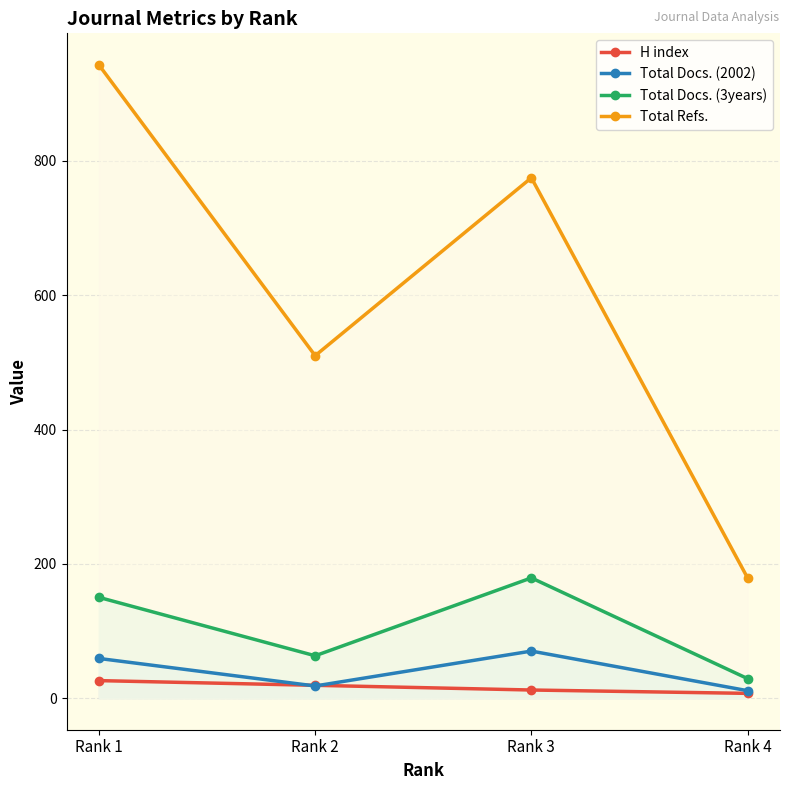

Does the chart display data point markers on the line(s)?

Yes